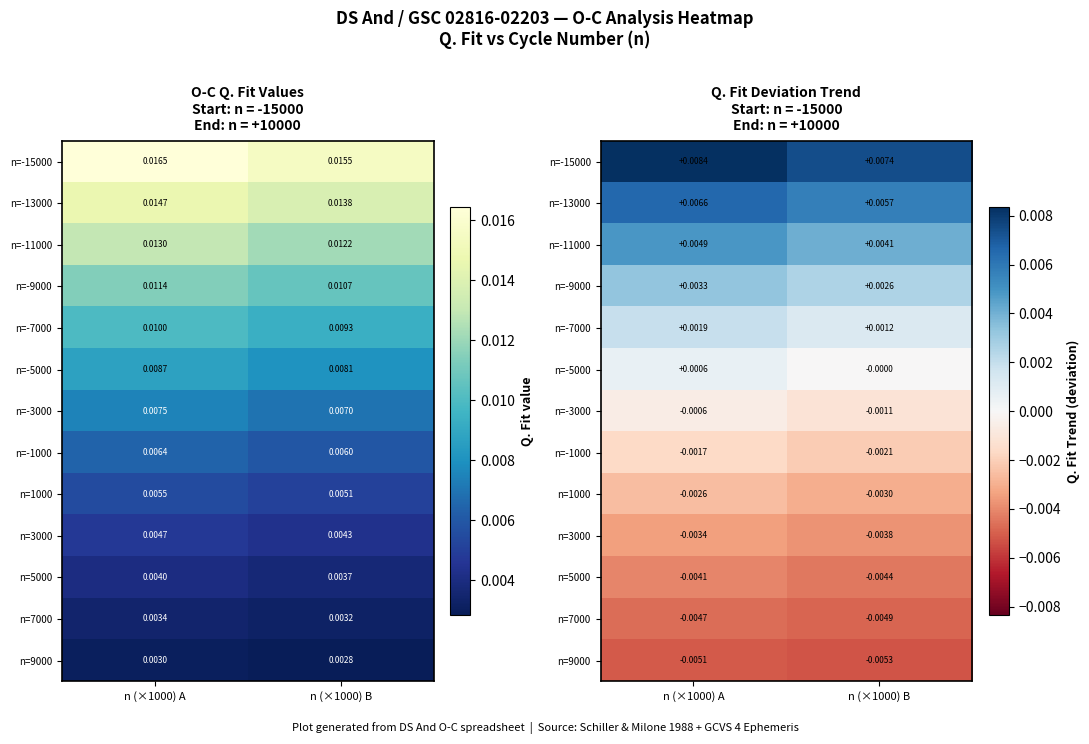

List the labels in order of n=7000 value, smallest first.

n (×1000) B, n (×1000) A